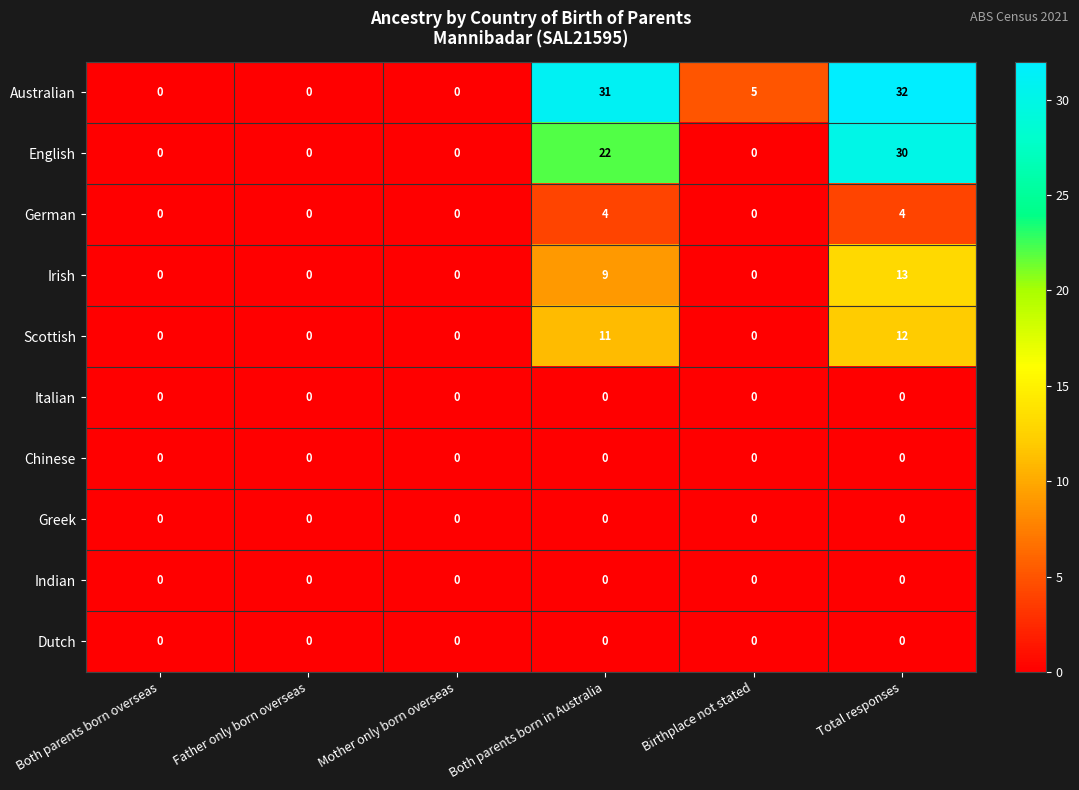

What is the spread (max minus min) of values at Total responses?

32